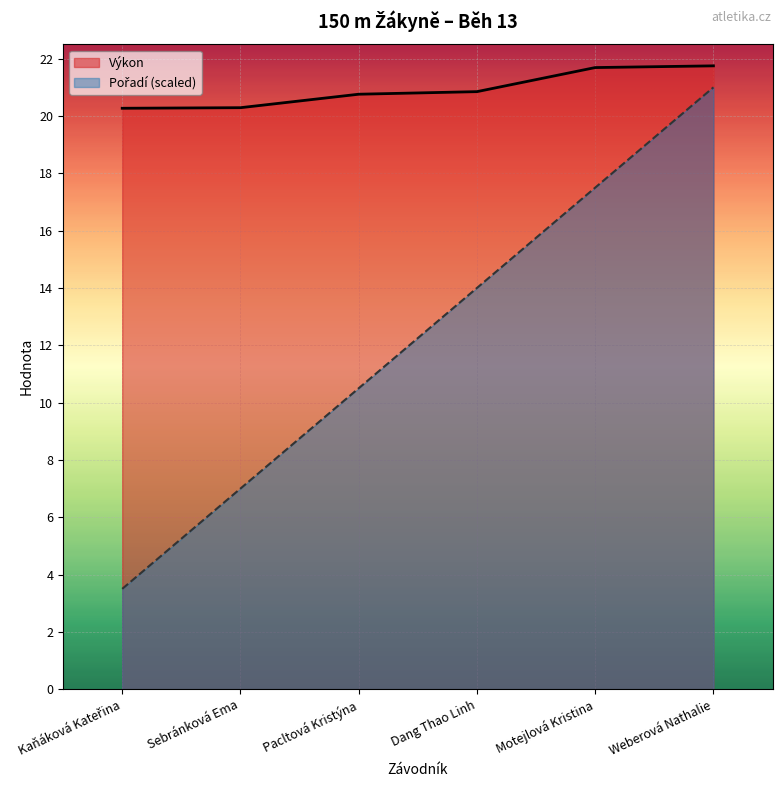

What is the approximate value of Výkon at Weberová Nathalie?

21.8